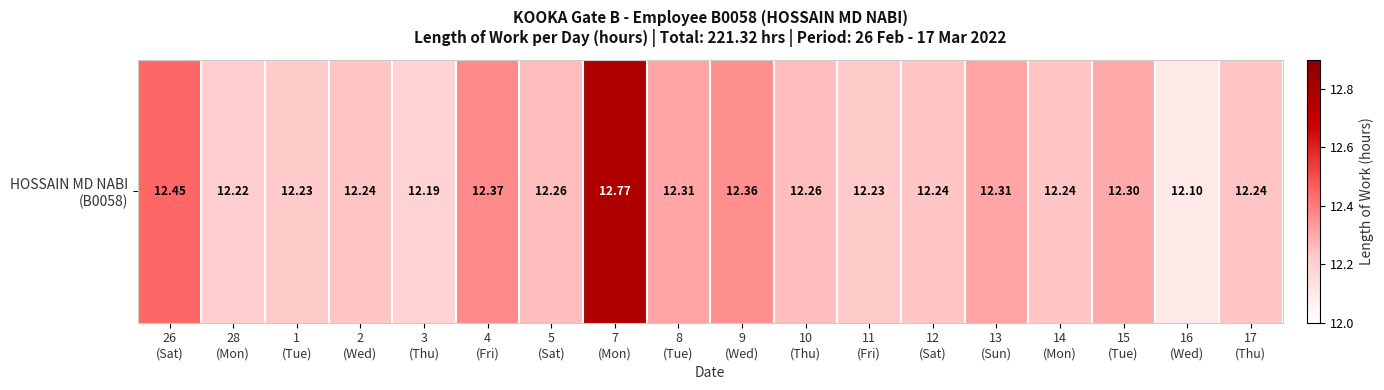

How many data points does each series have?

18